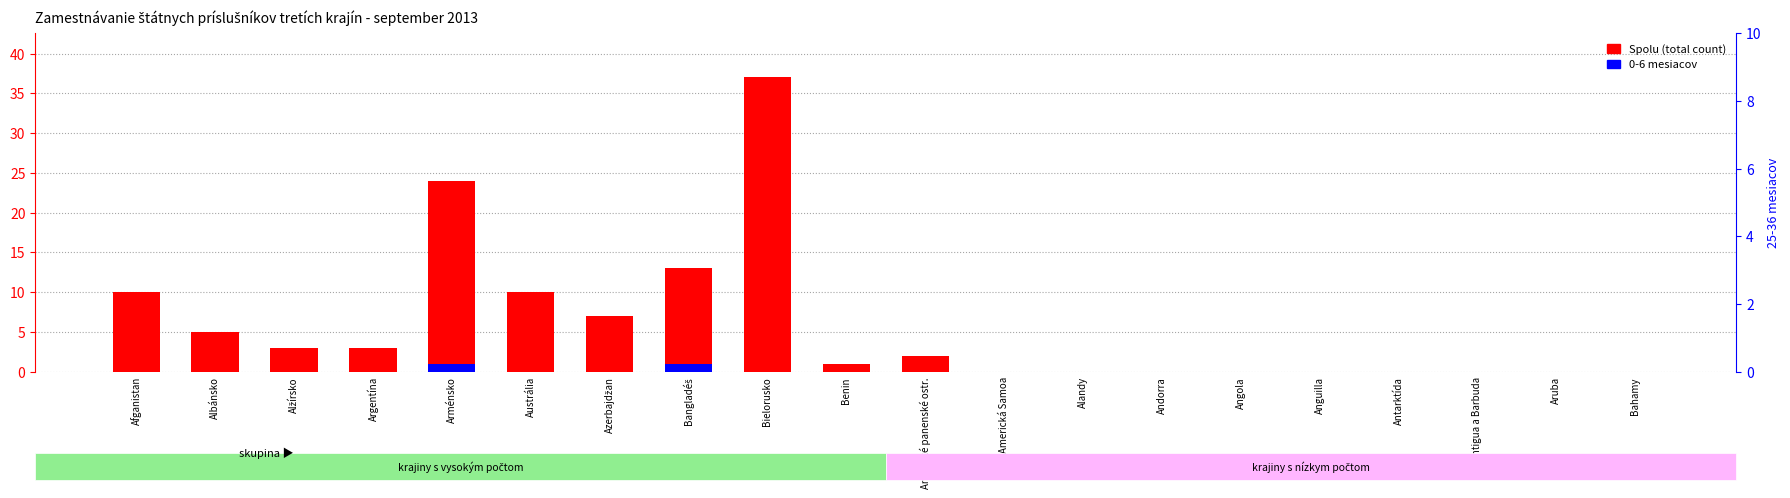

Count the number of data series in this chart.

2